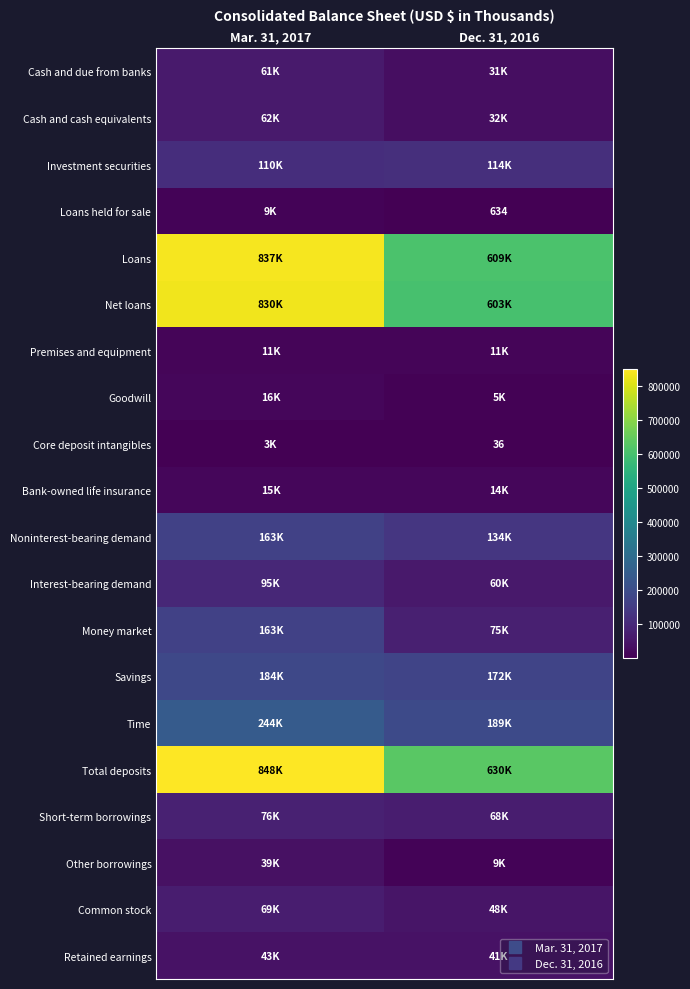

What is the spread (max minus min) of values at Mar. 31, 2017?

844800